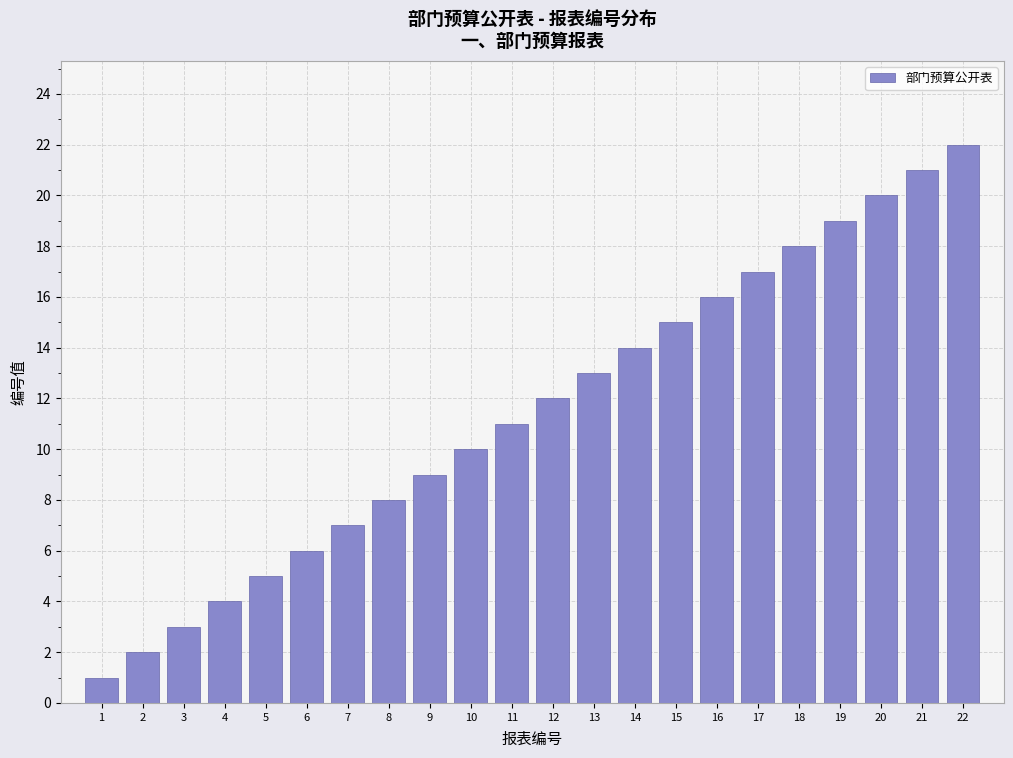

Rank the categories by value from lowest to highest.

1, 2, 3, 4, 5, 6, 7, 8, 9, 10, 11, 12, 13, 14, 15, 16, 17, 18, 19, 20, 21, 22